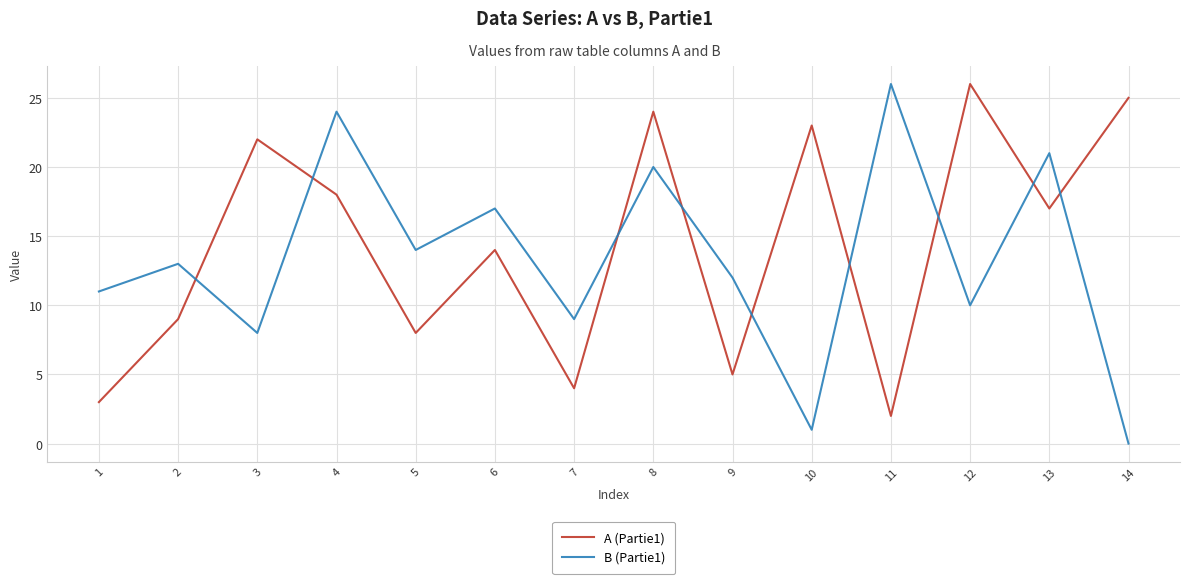

Rank the series at 12 from highest to lowest value.

A (Partie1), B (Partie1)